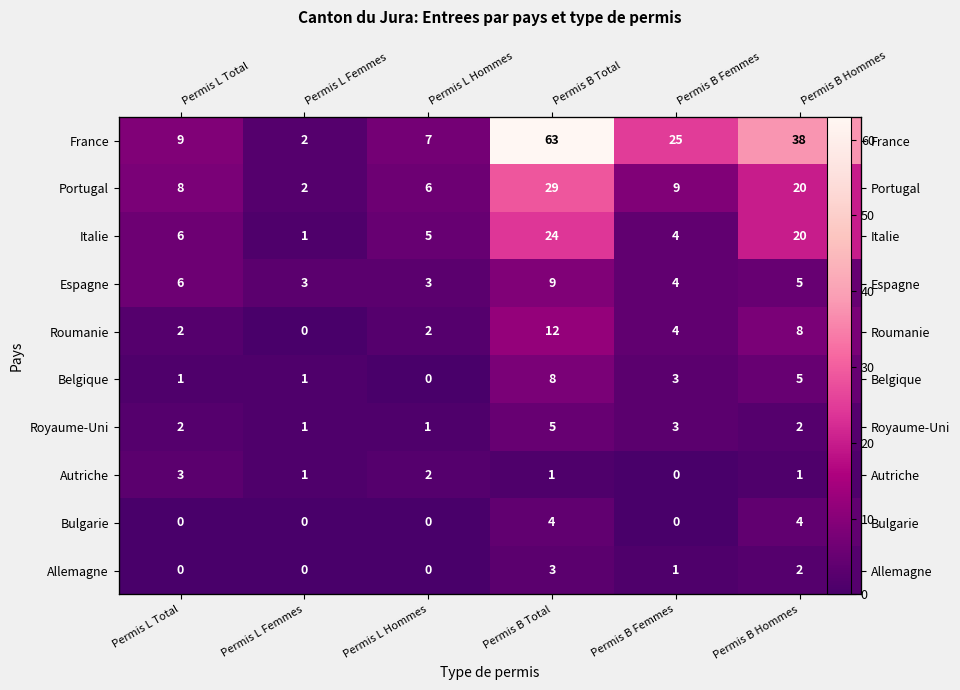

Rank the series by their maximum value, from highest to lowest.

France, Portugal, Italie, Roumanie, Espagne, Belgique, Royaume-Uni, Bulgarie, Autriche, Allemagne